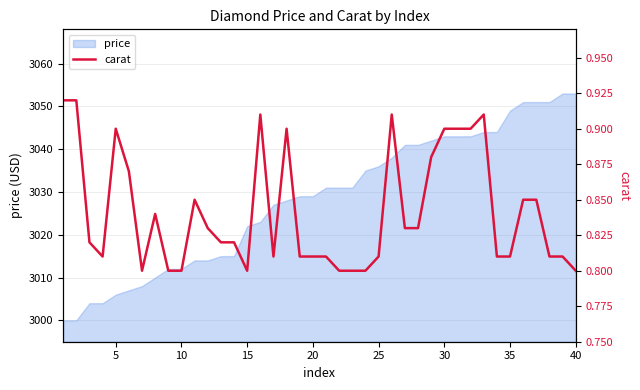

What is the lowest value of the price series?

3000